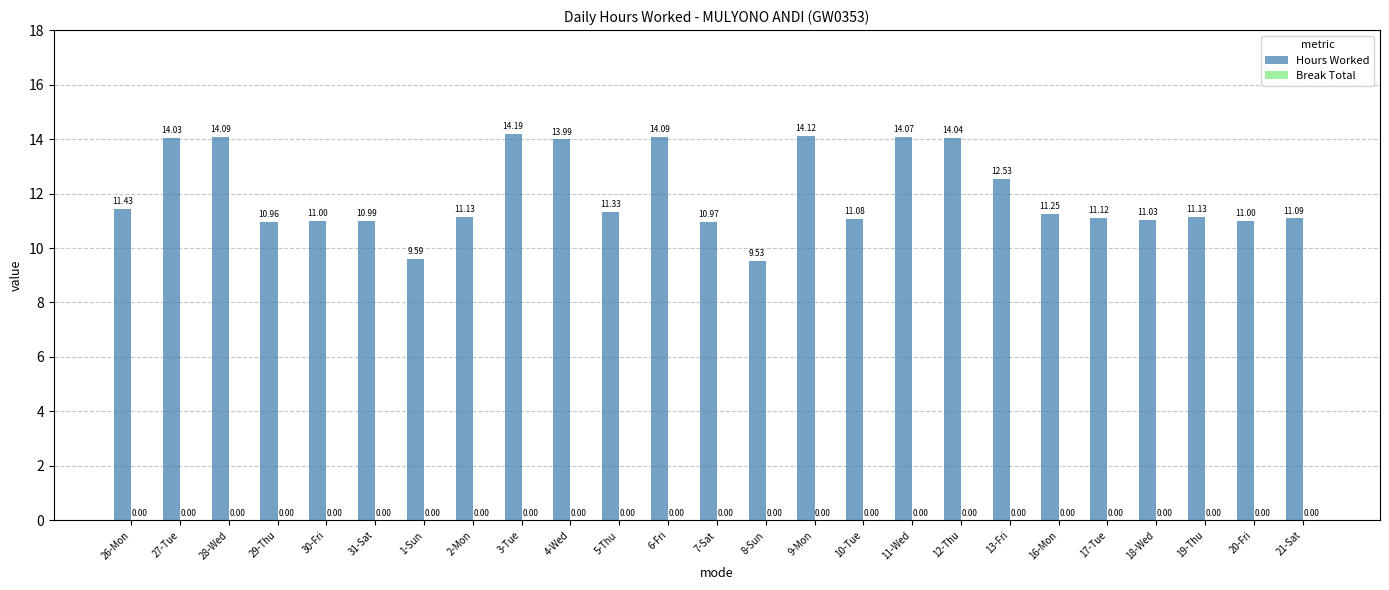

What is the difference between the values at 9-Mon and 13-Fri?

1.6